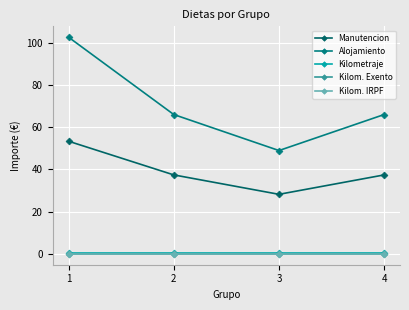

True or false: Kilom. IRPF and Kilom. Exento intersect in this chart.

False